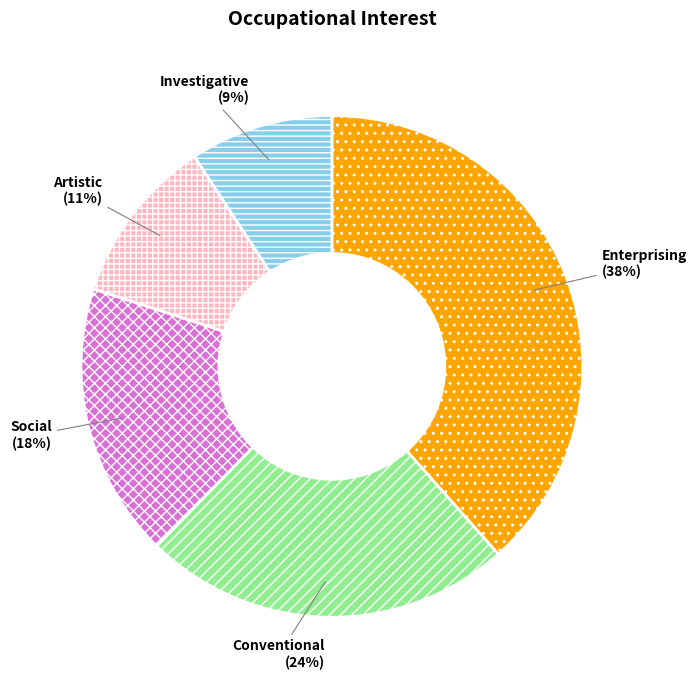

To the nearest percent, what is the difference between the largest and smallest slice percentages?

29%